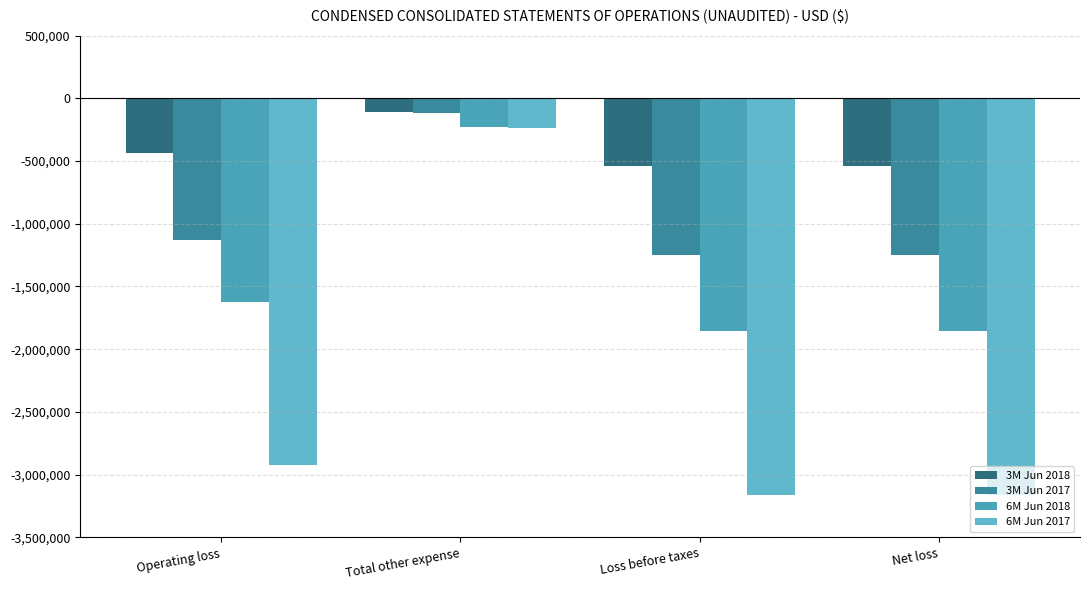

What is the difference between the highest and lowest values at Operating loss?

2492127